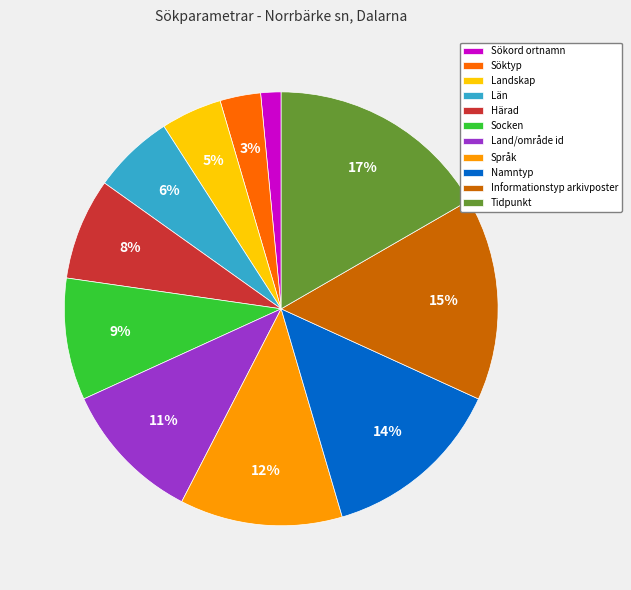

What percentage is the Län slice, to the nearest percent?

6%